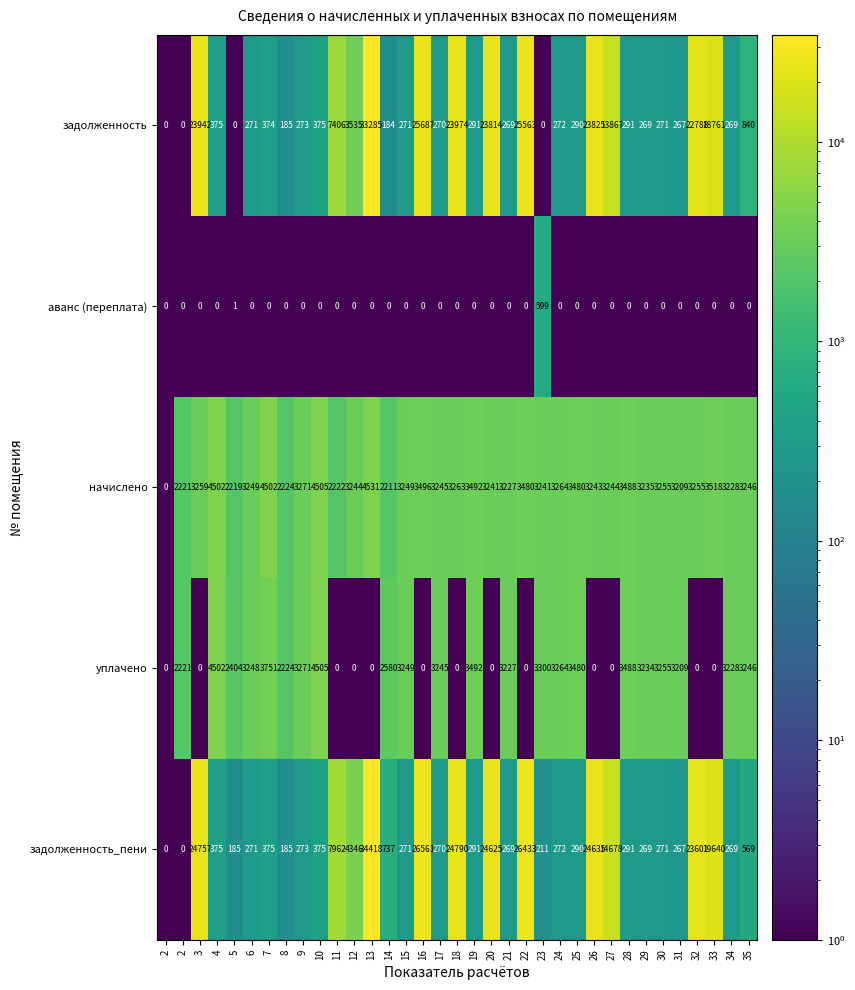

Reading left to right, what are all the values shown in this chart?

задолженность: 2=0.0	2=0.0	3=23942.0	4=375.0	5=0.0	6=271.0	7=374.0	8=185.0	9=273.0	10=375.0	11=7406.0	12=3535.0	13=33285.0	14=184.0	15=271.0	16=25687.0	17=270.0	18=23974.0	19=291.0	20=23814.0	21=269.0	22=25563.0	23=0.0	24=272.0	25=290.0	26=23825.0	27=13867.0	28=291.0	29=269.0	30=271.0	31=267.0	32=22788.0	33=18761.0	34=269.0	35=840.0
аванс (переплата): 2=0.0	2=0.0	3=0.0	4=0.0	5=1.0	6=0.0	7=0.0	8=0.0	9=0.0	10=0.0	11=0.0	12=0.0	13=0.0	14=0.0	15=0.0	16=0.0	17=0.0	18=0.0	19=0.0	20=0.0	21=0.0	22=0.0	23=599.0	24=0.0	25=0.0	26=0.0	27=0.0	28=0.0	29=0.0	30=0.0	31=0.0	32=0.0	33=0.0	34=0.0	35=0.0
начислено: 2=0.0	2=2221.0	3=3259.0	4=4502.0	5=2219.0	6=3249.0	7=4502.0	8=2224.0	9=3271.0	10=4505.0	11=2222.0	12=3244.0	13=4531.0	14=2211.0	15=3249.0	16=3496.0	17=3245.0	18=3263.0	19=3492.0	20=3241.0	21=3227.0	22=3480.0	23=3241.0	24=3264.0	25=3480.0	26=3243.0	27=3244.0	28=3488.0	29=3235.0	30=3255.0	31=3209.0	32=3255.0	33=3518.0	34=3228.0	35=3246.0
уплачено: 2=0.0	2=2221.0	3=0.0	4=4502.0	5=2404.0	6=3248.0	7=3751.0	8=2224.0	9=3271.0	10=4505.0	11=0.0	12=0.0	13=0.0	14=2580.0	15=3249.0	16=0.0	17=3245.0	18=0.0	19=3492.0	20=0.0	21=3227.0	22=0.0	23=3300.0	24=3264.0	25=3480.0	26=0.0	27=0.0	28=3488.0	29=3234.0	30=3255.0	31=3209.0	32=0.0	33=0.0	34=3228.0	35=3246.0
задолженность_пени: 2=0.0	2=0.0	3=24757.0	4=375.0	5=185.0	6=271.0	7=375.0	8=185.0	9=273.0	10=375.0	11=7962.0	12=4346.0	13=34418.0	14=737.0	15=271.0	16=26561.0	17=270.0	18=24790.0	19=291.0	20=24625.0	21=269.0	22=26433.0	23=211.0	24=272.0	25=290.0	26=24635.0	27=14678.0	28=291.0	29=269.0	30=271.0	31=267.0	32=23601.0	33=19640.0	34=269.0	35=569.0